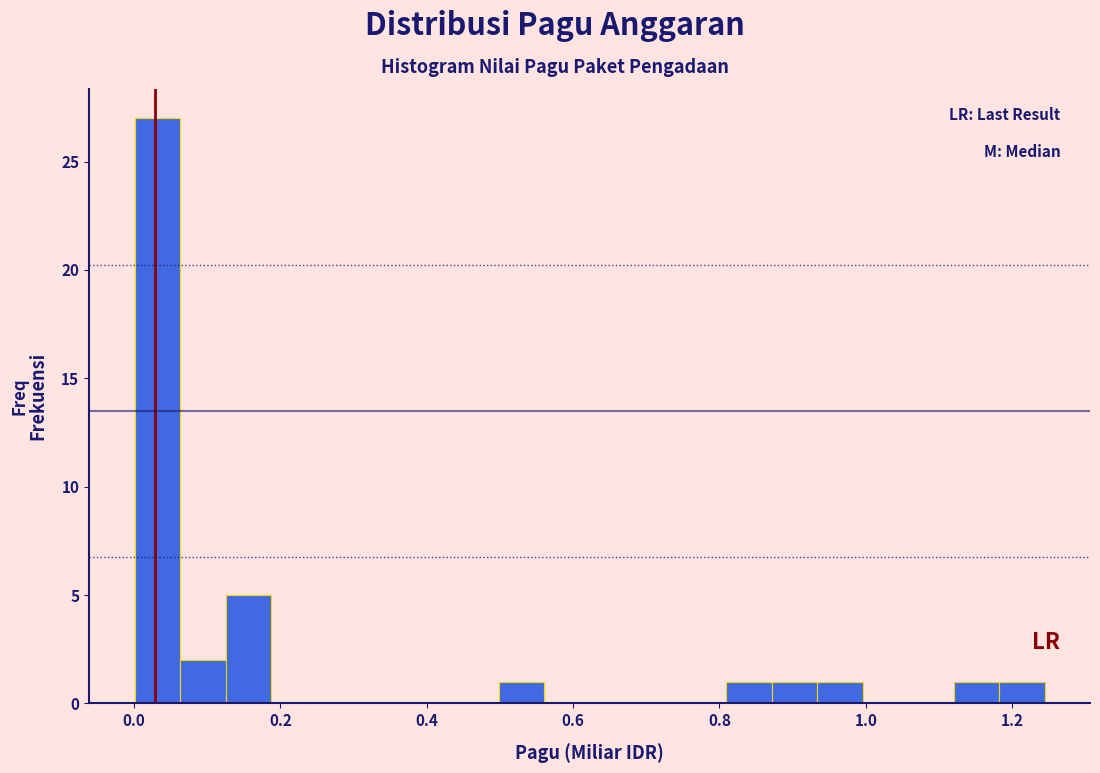

Around what value on the x-axis is the tallest bar? Give the approximate position of its centre, as read against the axis.

0.04